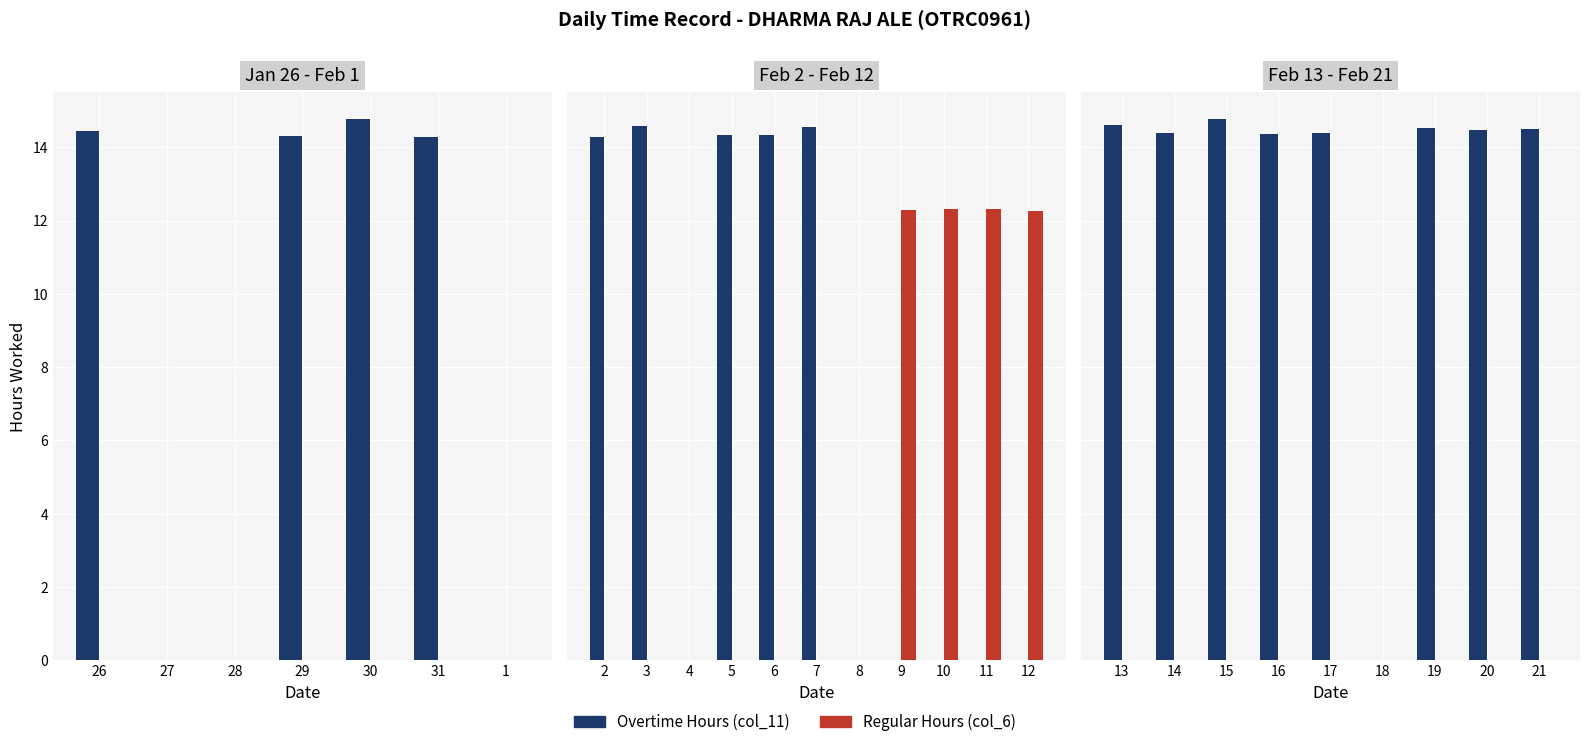

What is the greatest value displayed?

14.8